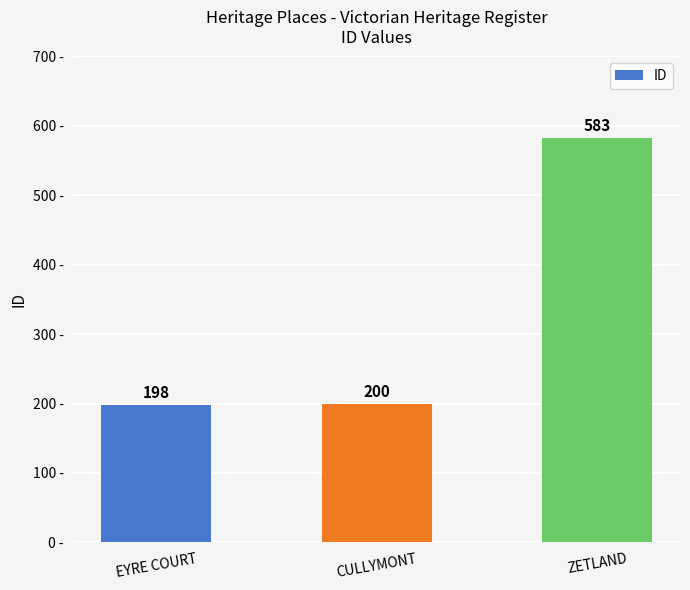

What position from the right is EYRE COURT?

3